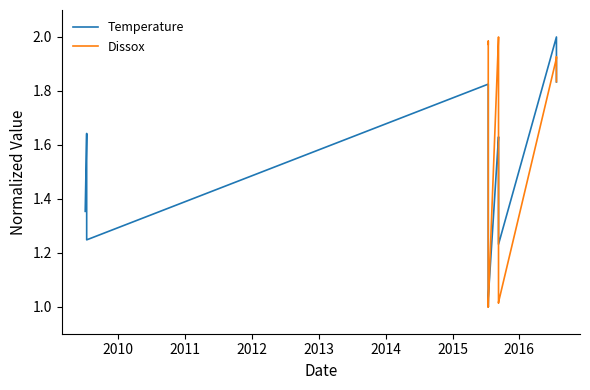

Count the Dissox values in the range 1 to 2.

37